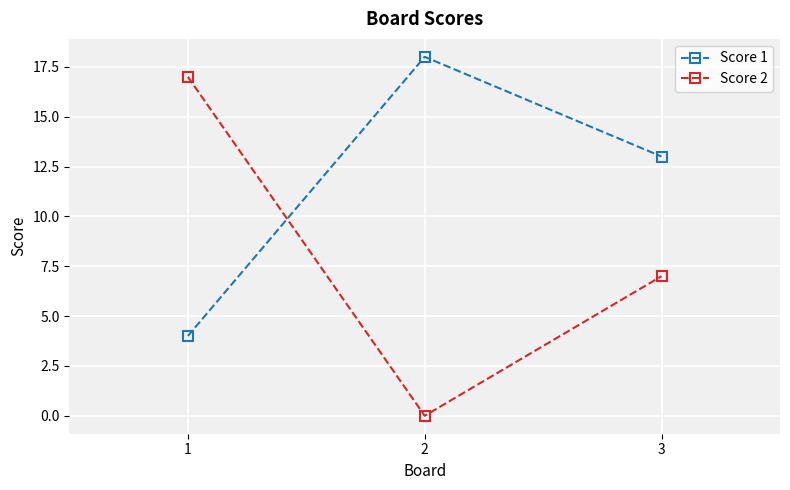

List the series in order of their overall mean, lowest first.

Score 2, Score 1